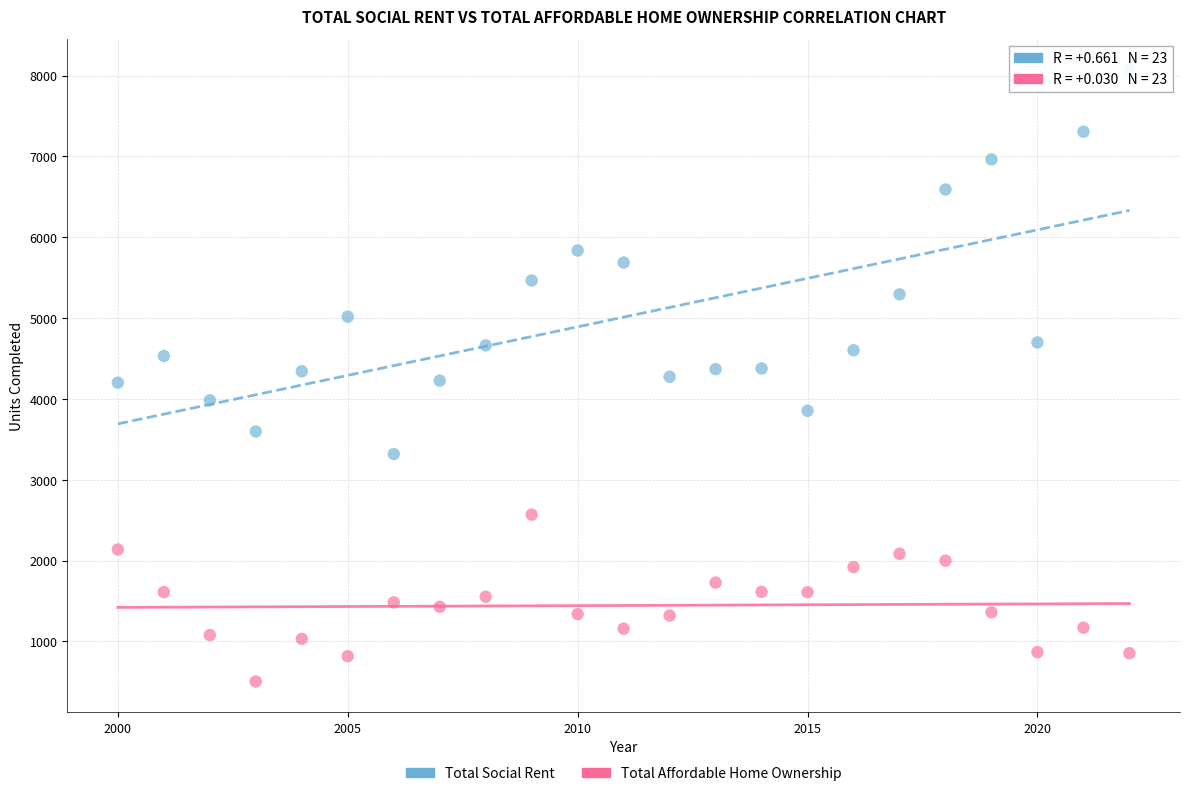

What is the X range (max minus min) for the scatter plot?

22